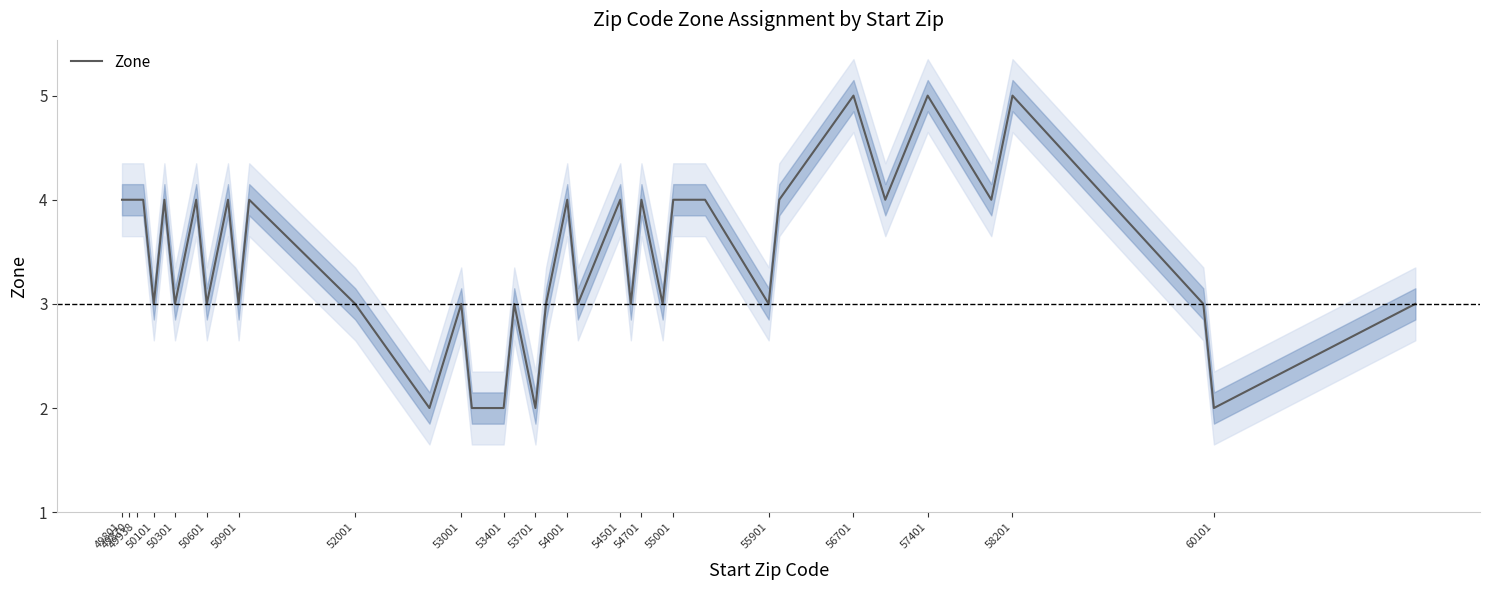

What is the maximum value for Zone?

5